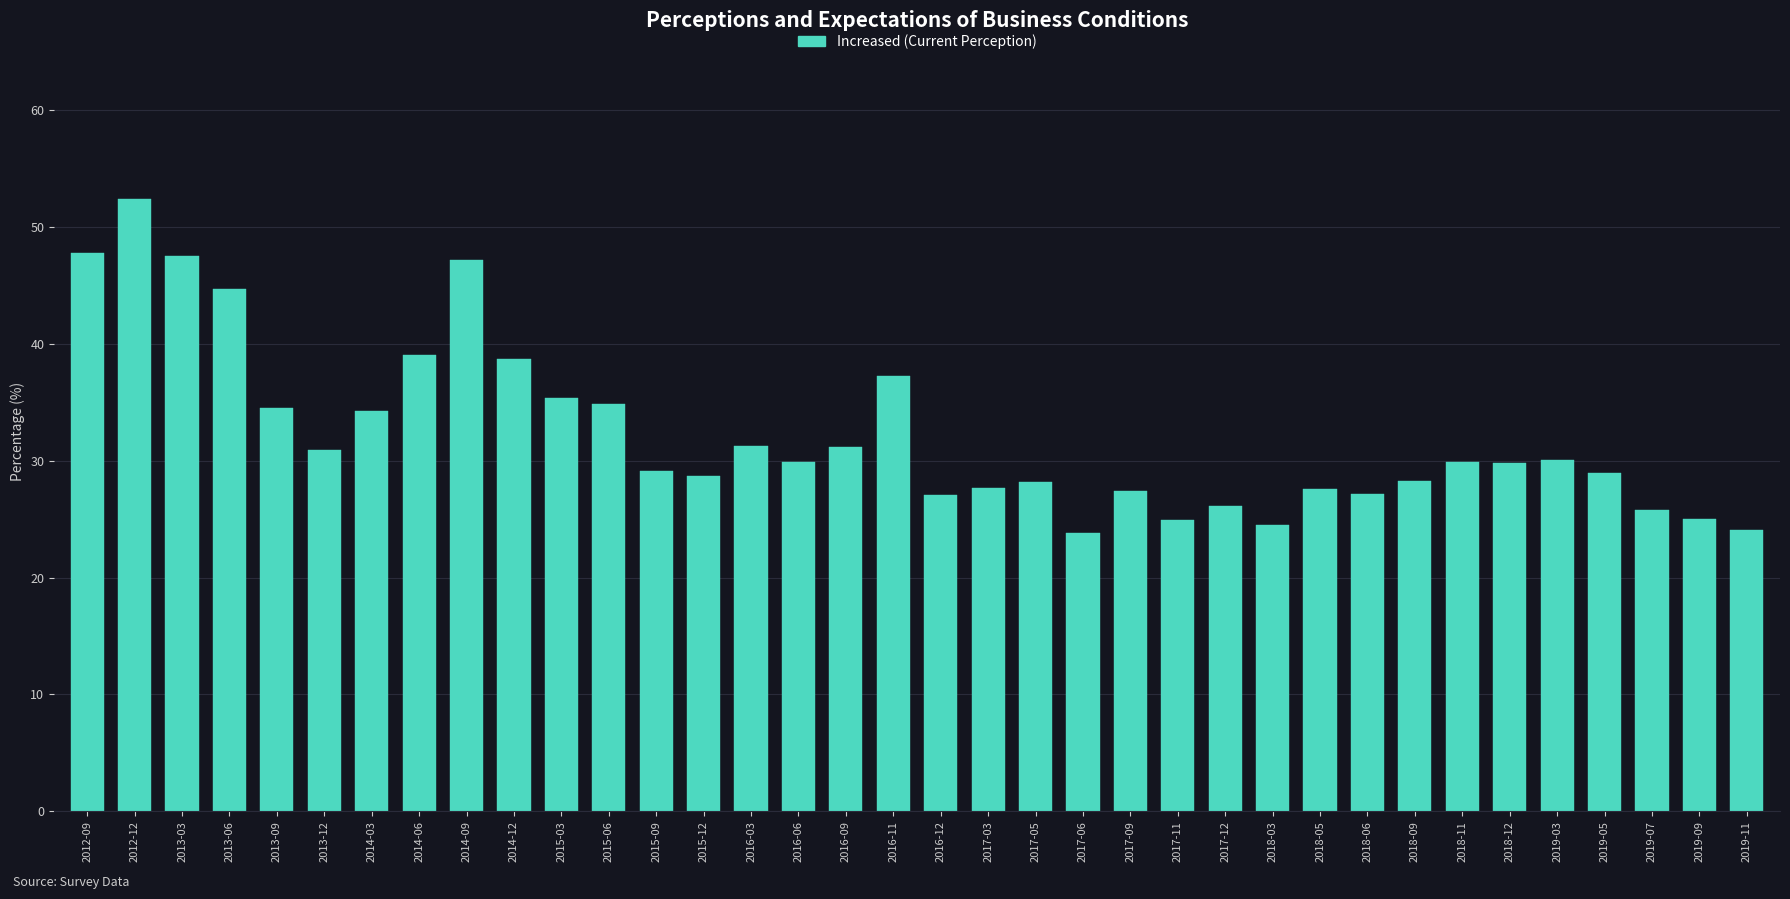

What is the smallest value displayed?

23.8